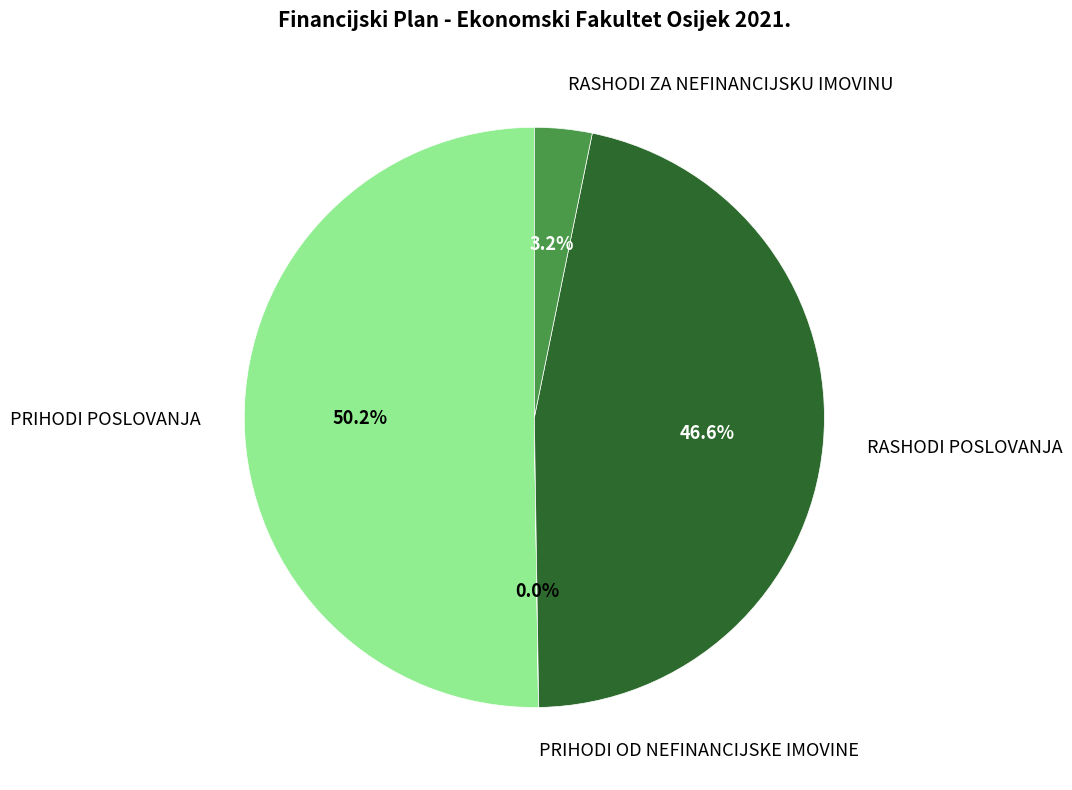

What is the majority slice?

PRIHODI POSLOVANJA